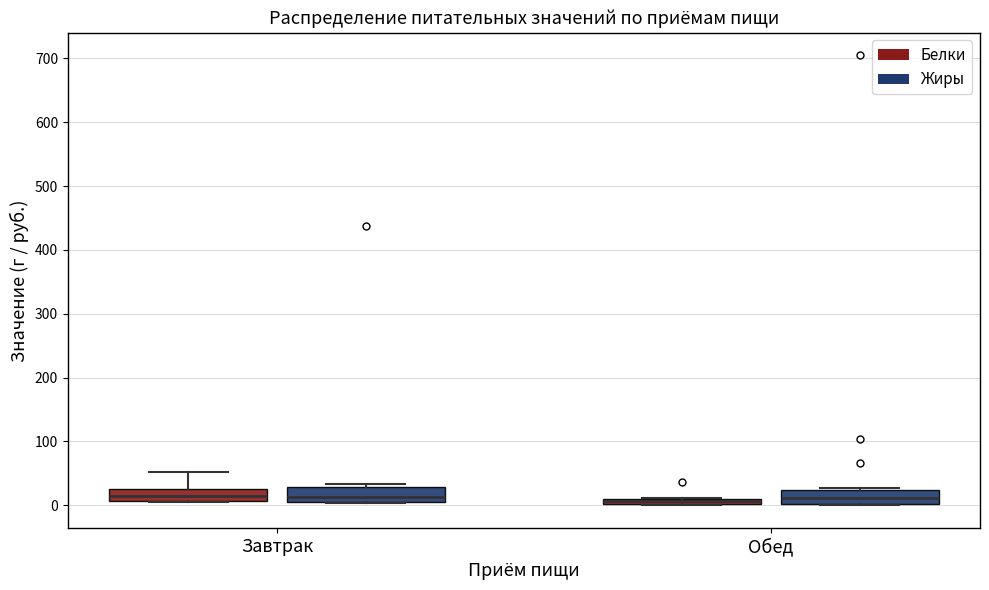

Where is the lower edge of the box for Обед (Жиры) on the y-axis? The values are not printed on the chart, so give them approximately, as read against the axis.

0